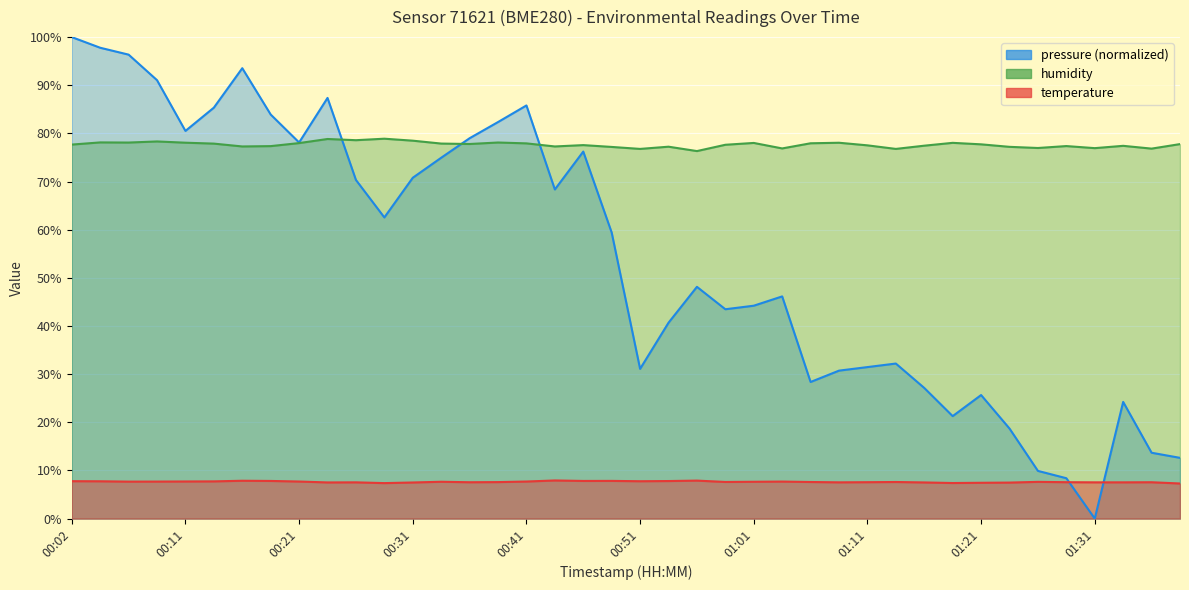

What is the label of the 7th point from the left?

00:16